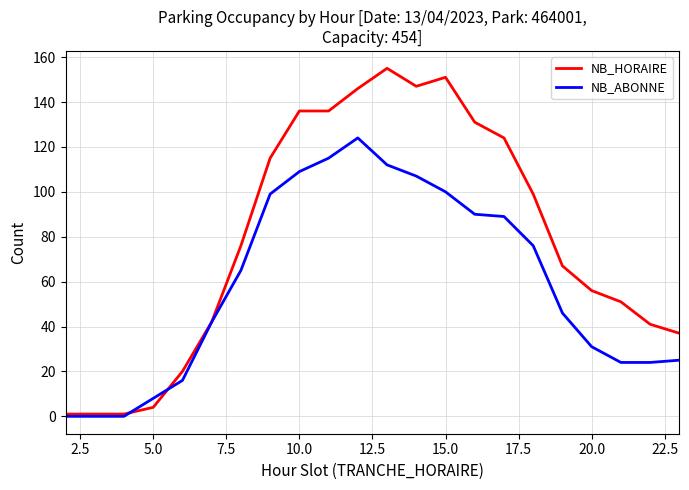

At how many categories does at least one series exceed 43?

14